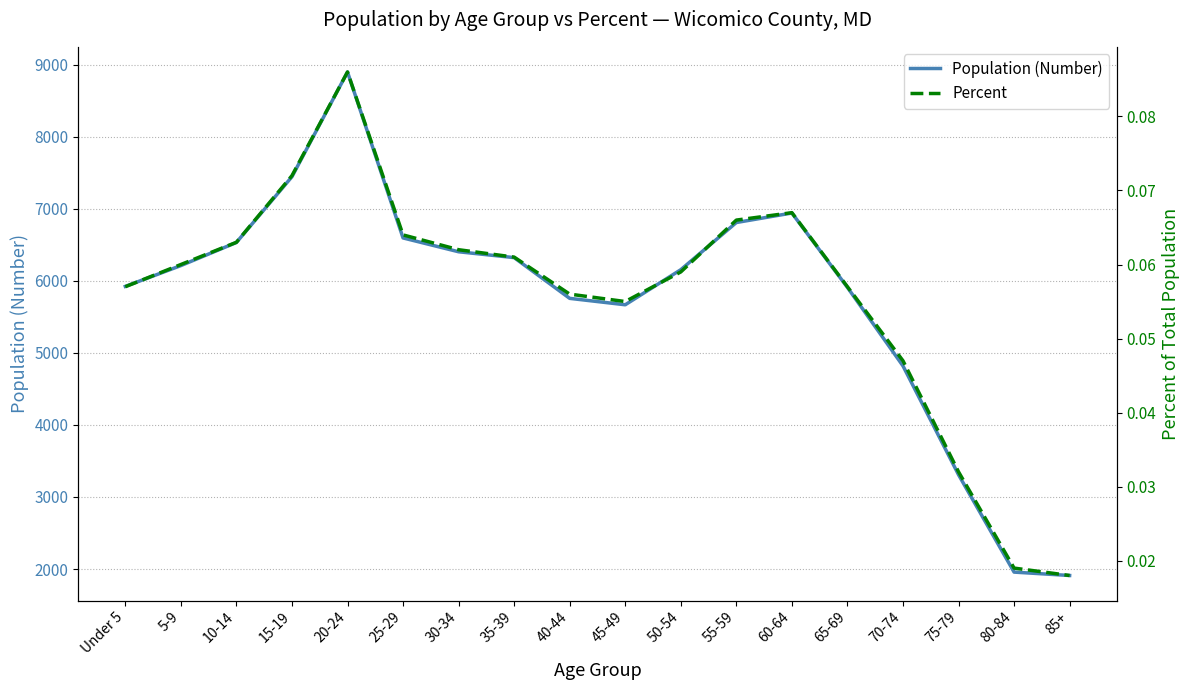

What is the total value across all series at 70-74?

4820.0